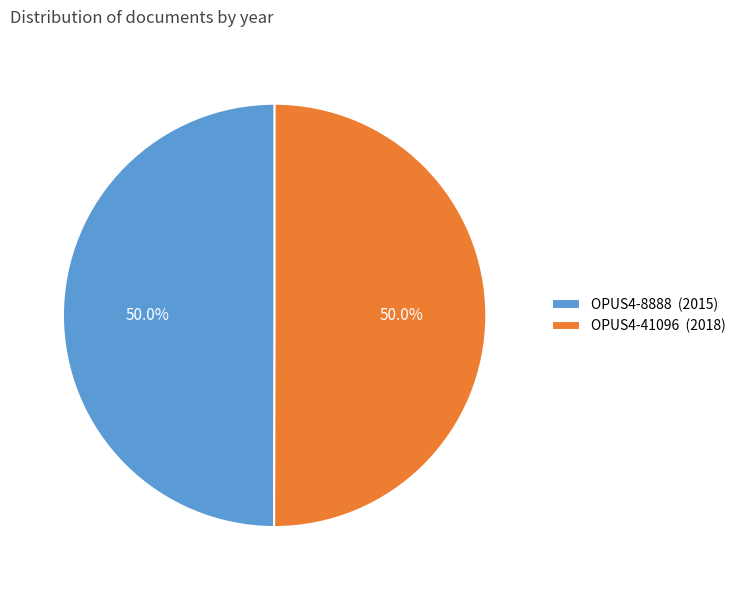

What percentage is NOT represented by OPUS4-8888?

50.0%